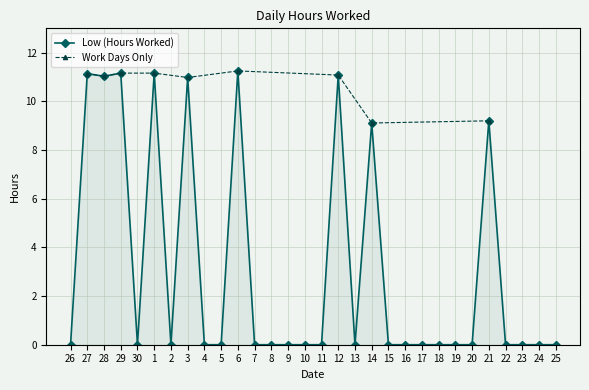

How many interior local peaks (higher than both neighbors) does the data have?

8